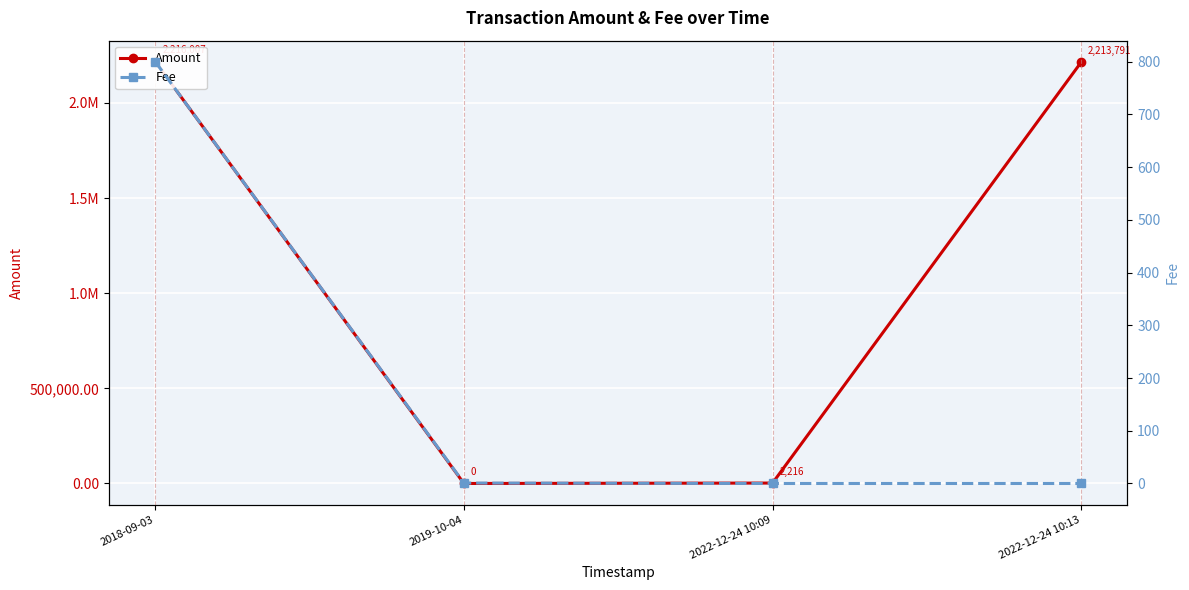

What are all the series names shown in the legend?

Amount, Fee